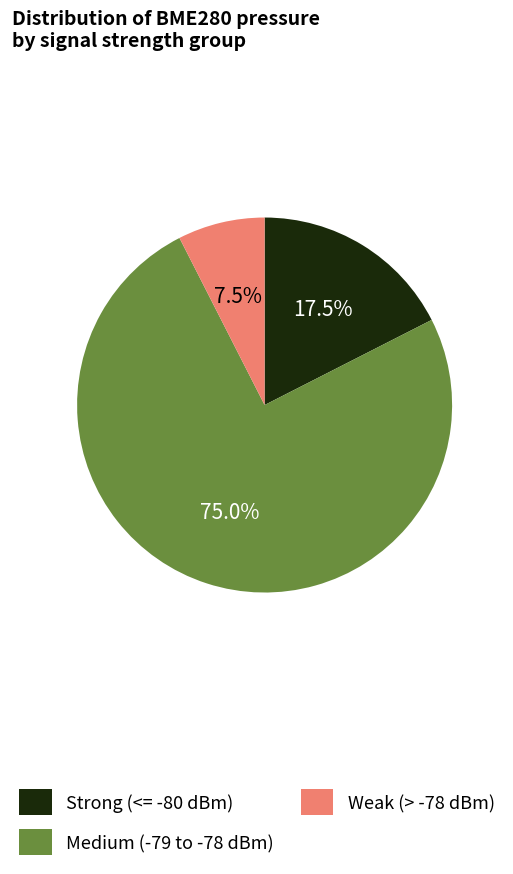

What is the ratio of the value at Medium (-79 to -78 dBm) to the value at Weak (> -78 dBm)?

10.0